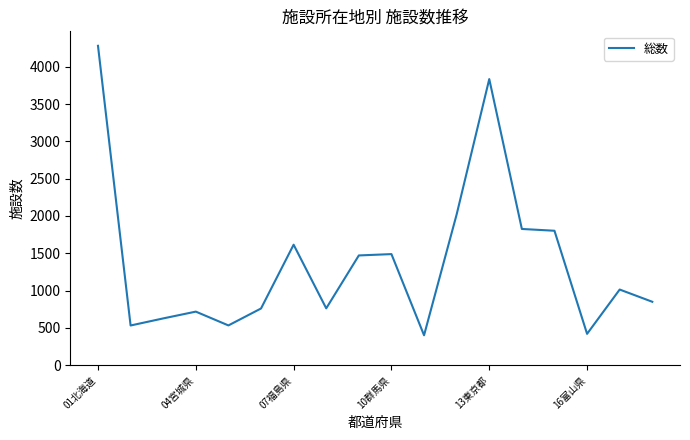

What is the minimum value shown in the chart?

401